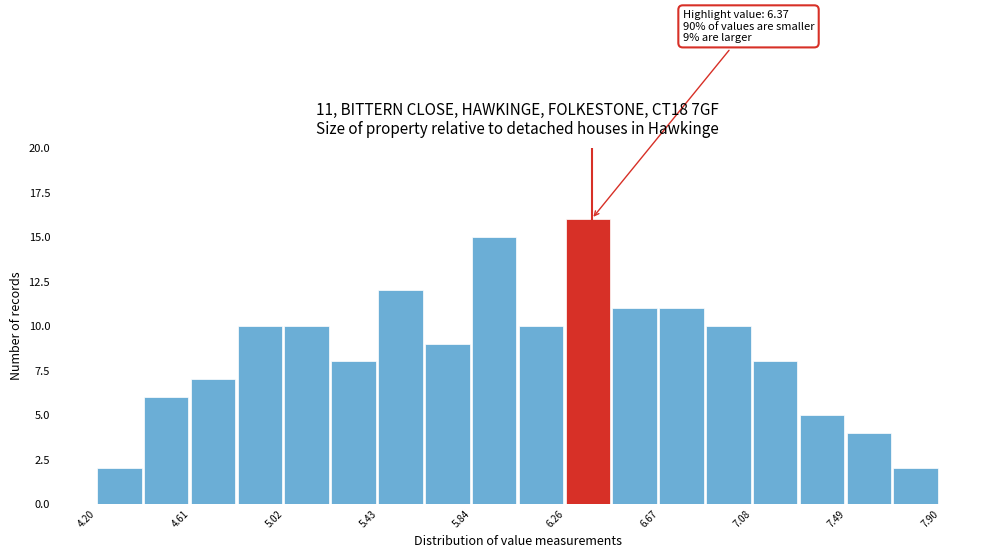

Which range on the x-axis has the tallest bar?

6.25 to 6.45